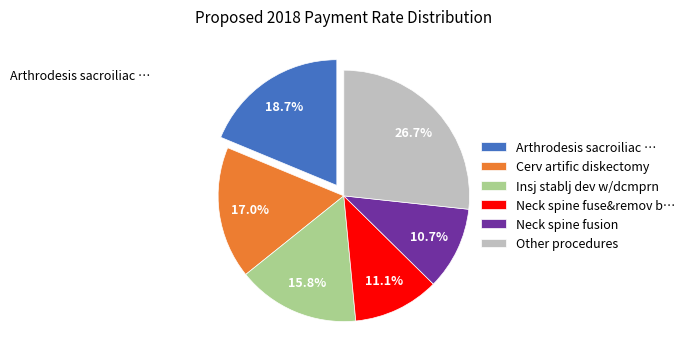

What percentage is NOT represented by Neck spine fusion?

89.3%